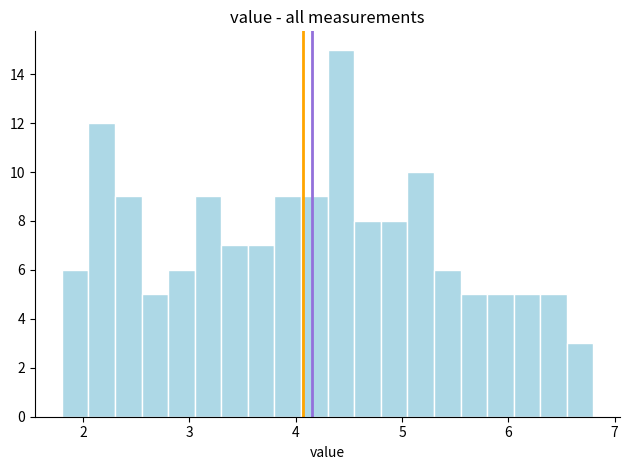

Around what value on the x-axis is the tallest bar? Give the approximate position of its centre, as read against the axis.

4.4